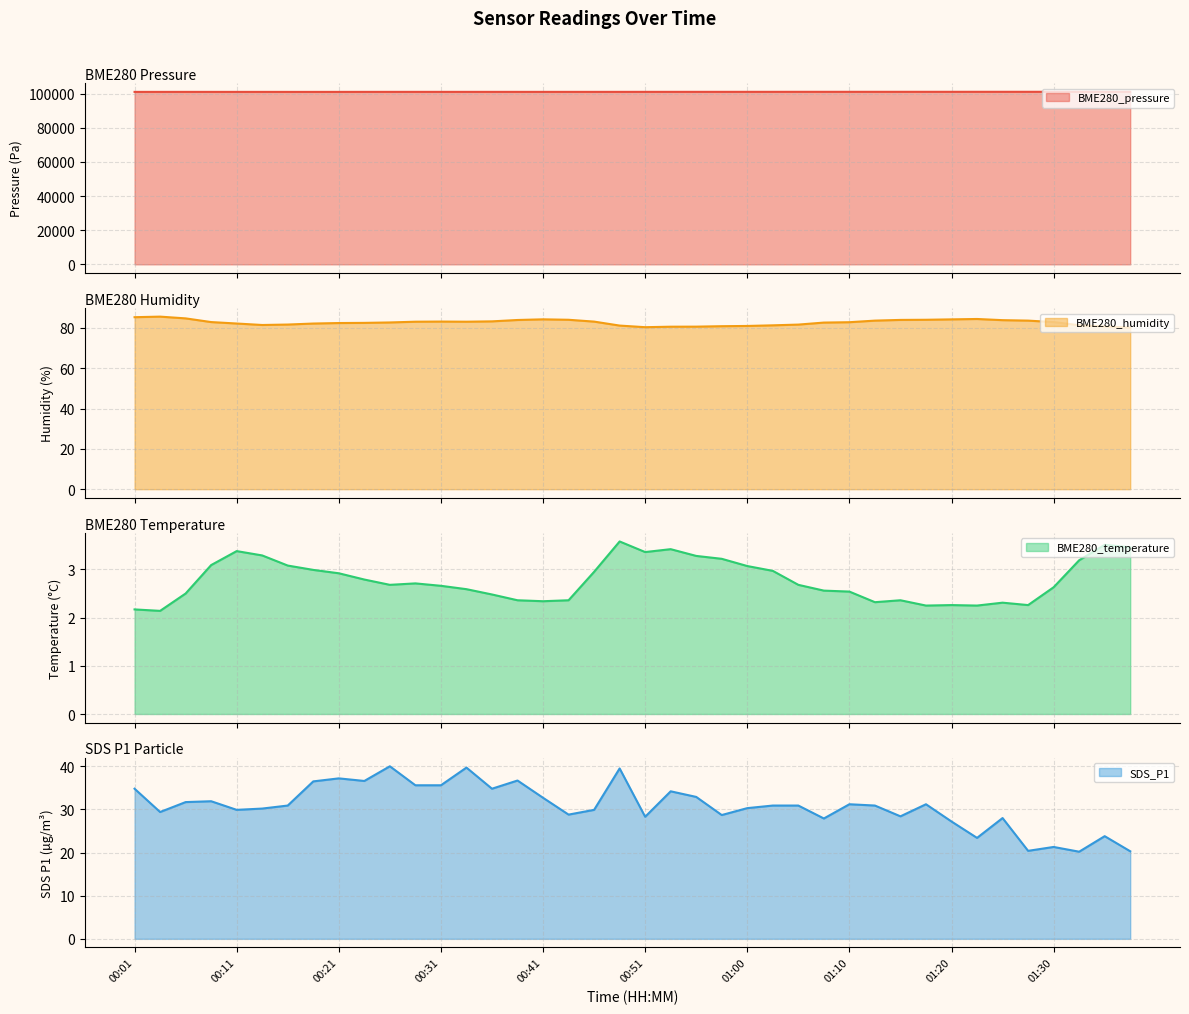

What is the difference between the maximum and minimum values in the BME280_pressure series?

57.4